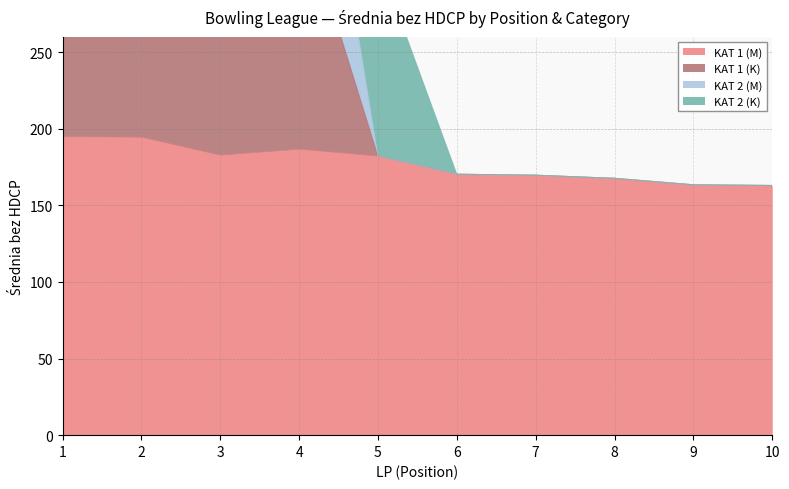

The KAT 1 (M) series shows 75.1 at 5. True or false?

False